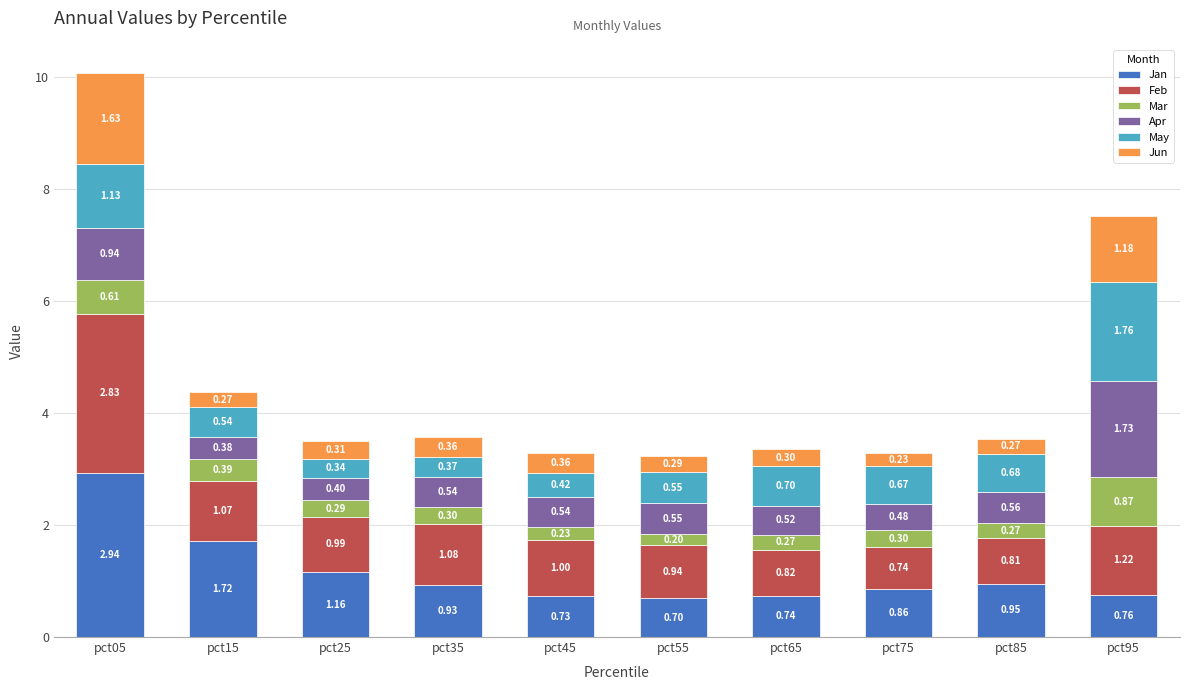

What is the total value across all series at pct85?

3.5